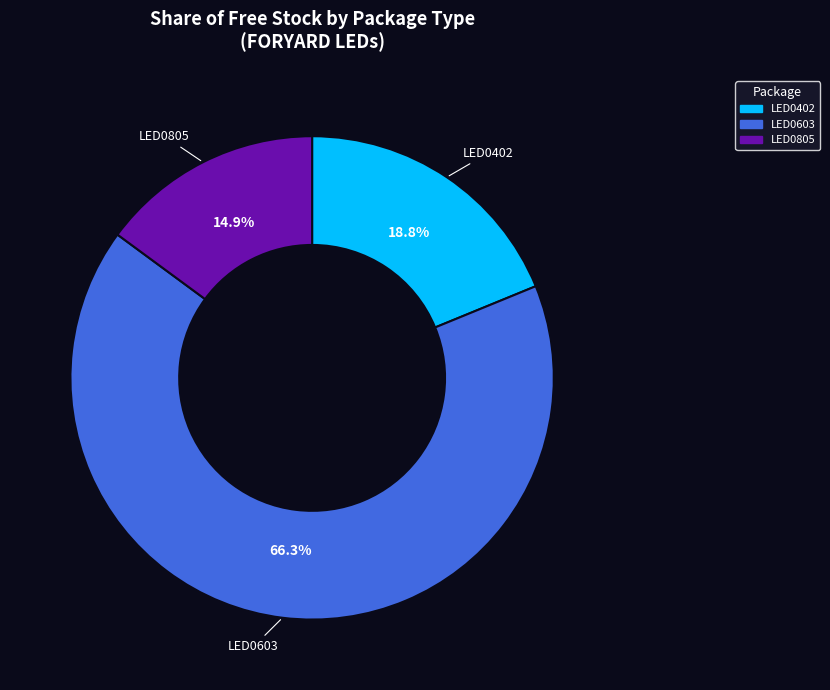

How many slices are in this pie chart?

3